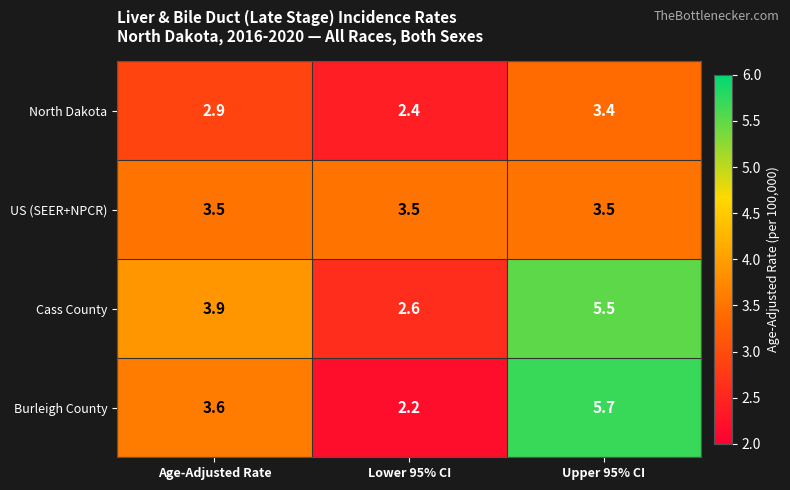

Which series has the largest range (max minus min)?

Burleigh County